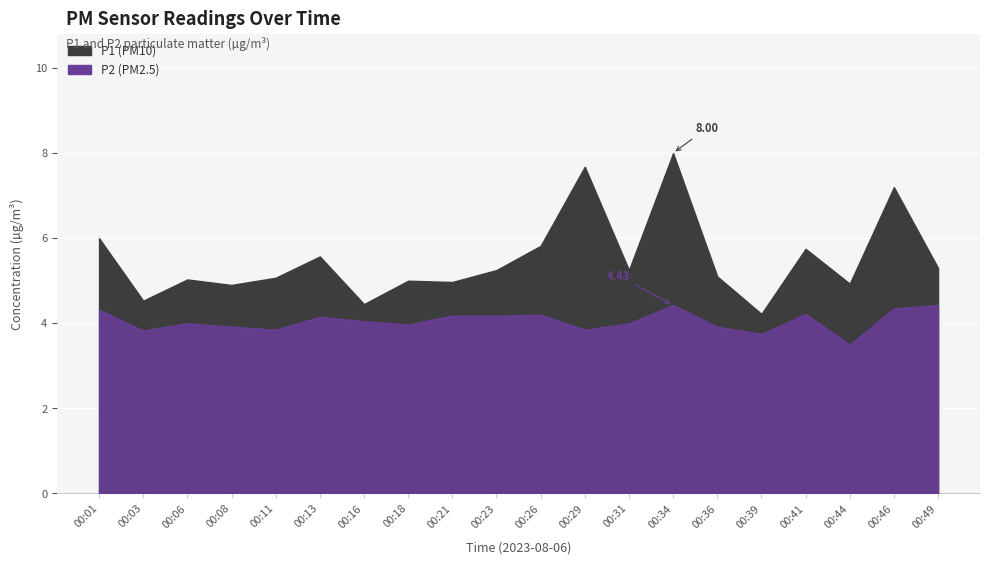

True or false: P1 and P2 intersect in this chart.

False